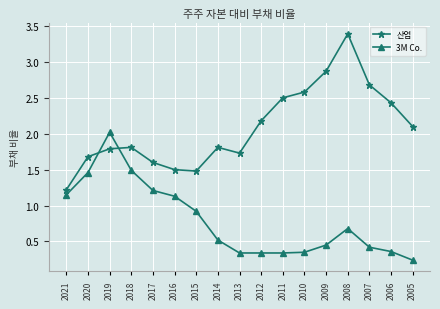

What is the difference between the maximum and minimum values in the 3M Co. series?

1.8